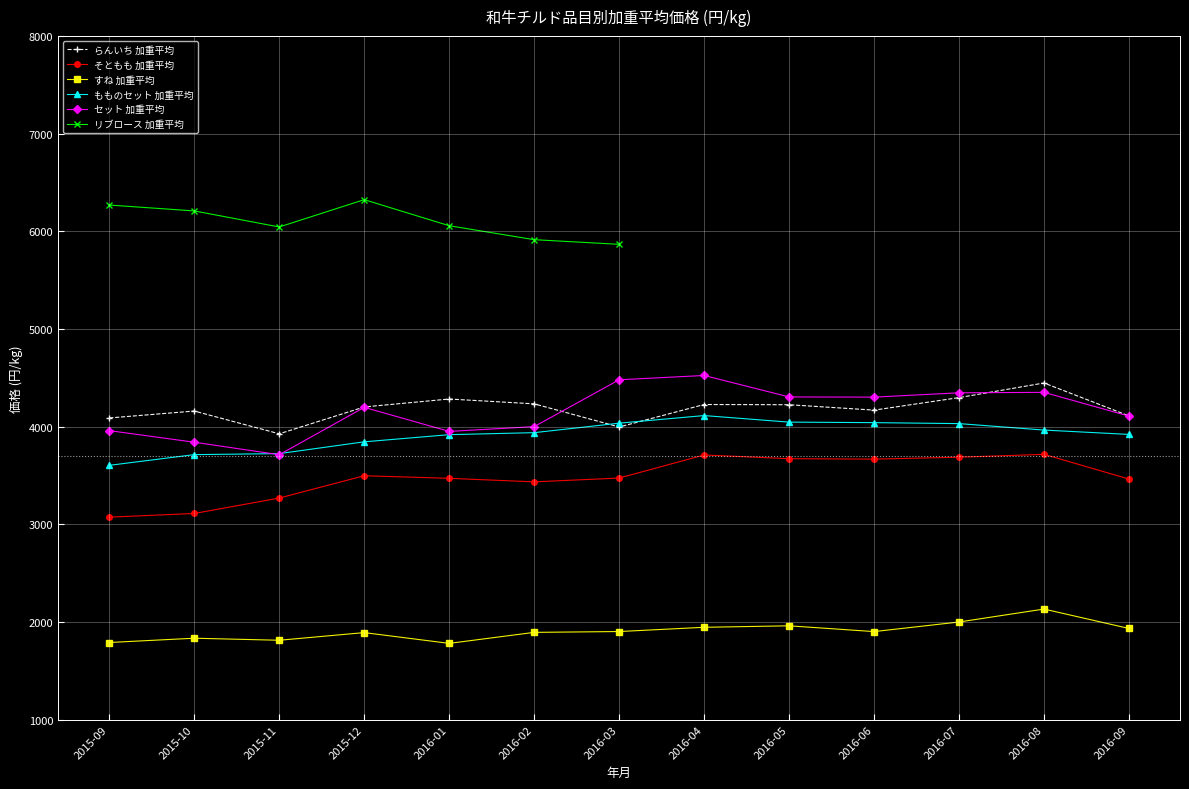

How many categories are shown in the chart?

13